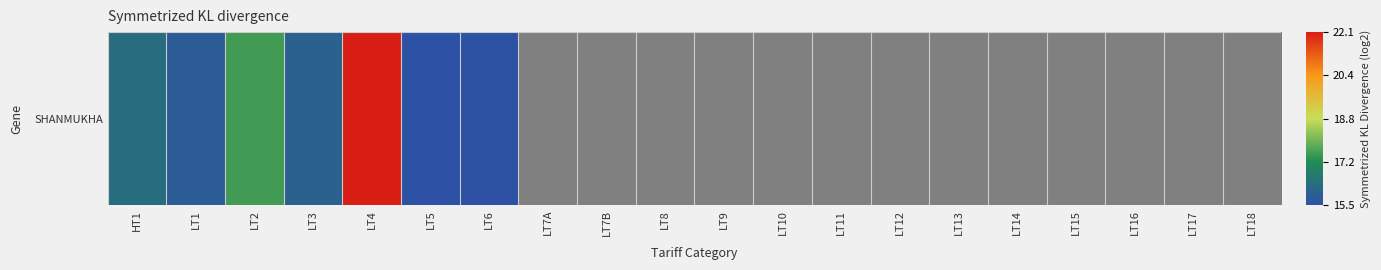

True or false: the data shows 15.5 at LT5.

True